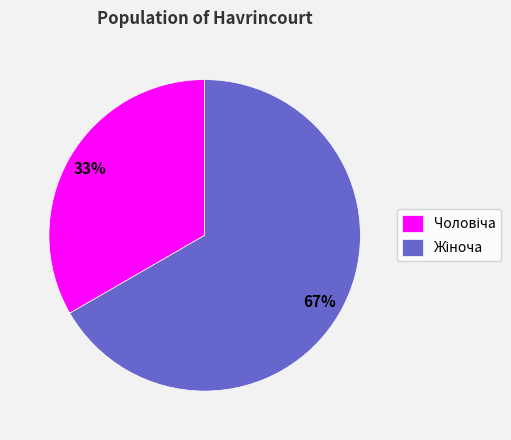

To the nearest percent, what is the average slice percentage?

50%